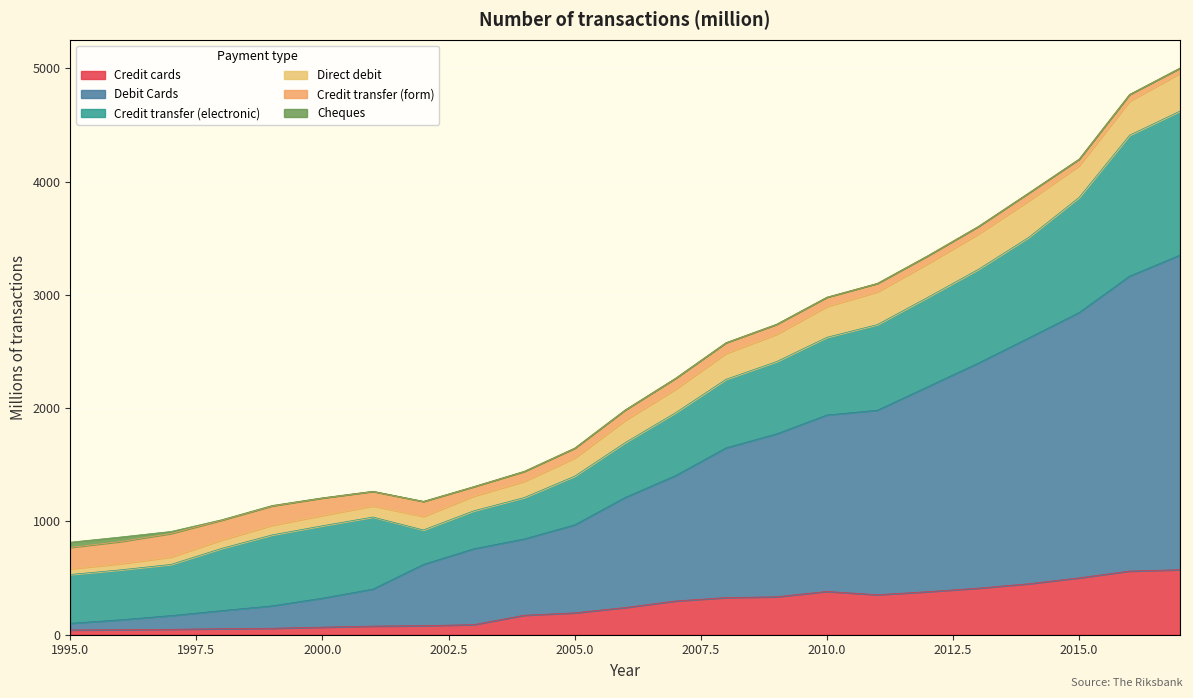

Between which two adjacent categories do Credit transfer (form) and Debit Cards first intersect?

1998 and 1999